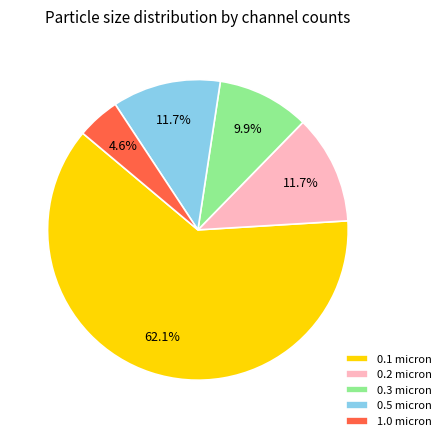

To the nearest percent, what is the difference between the 0.2 micron and 0.3 micron slice percentages?

2%